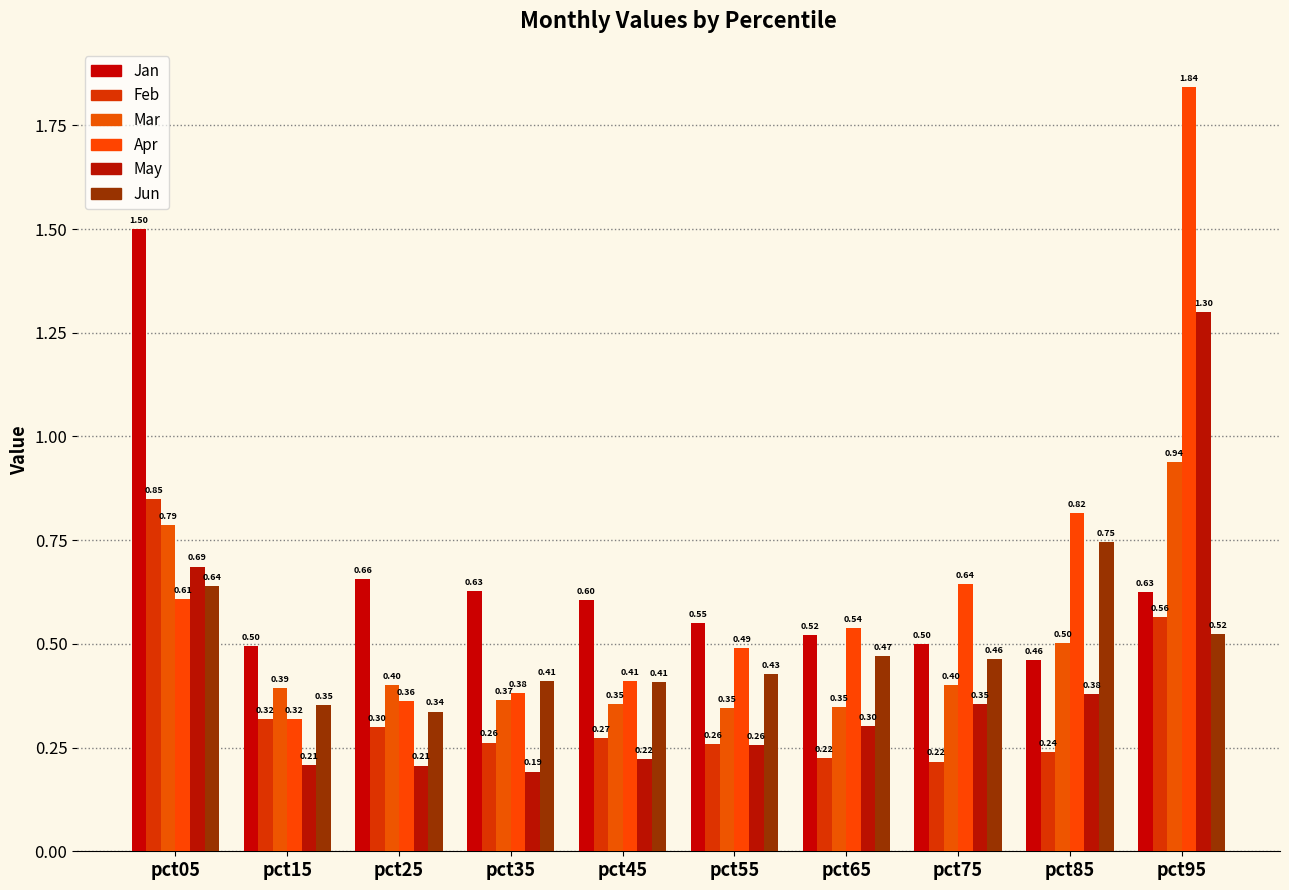

Rank the series at pct35 from lowest to highest value.

May, Feb, Mar, Apr, Jun, Jan